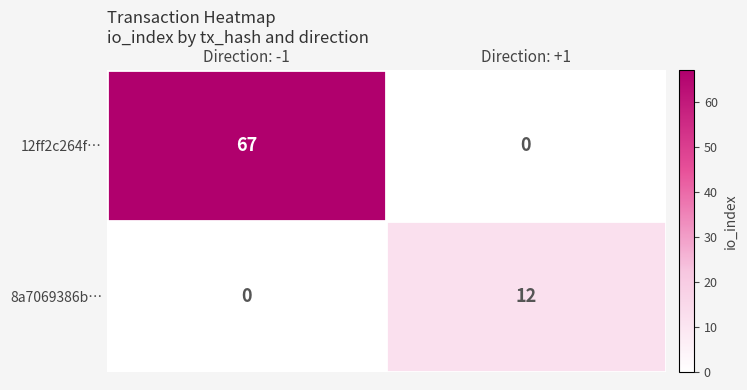

At which category is the sum across all series the highest?

Direction: -1